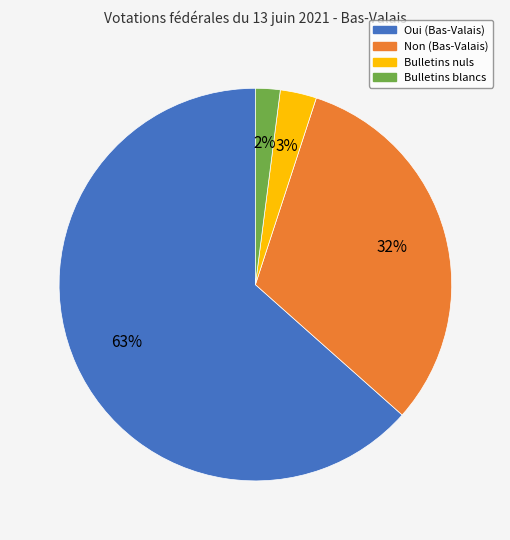

Is there any slice that represents more than half of the pie?

Yes